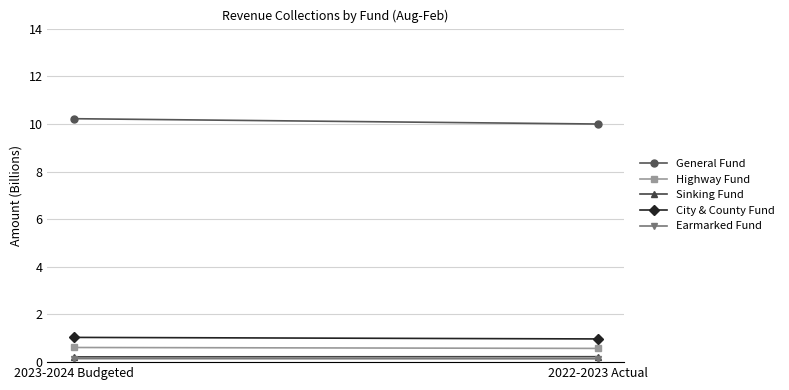

What are all the series names shown in the legend?

General Fund, Highway Fund, Sinking Fund, City & County Fund, Earmarked Fund